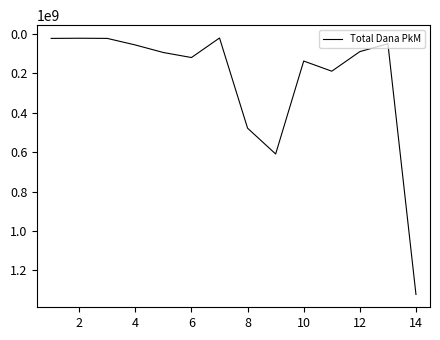

What is the maximum value shown in the chart?

1322666666.7